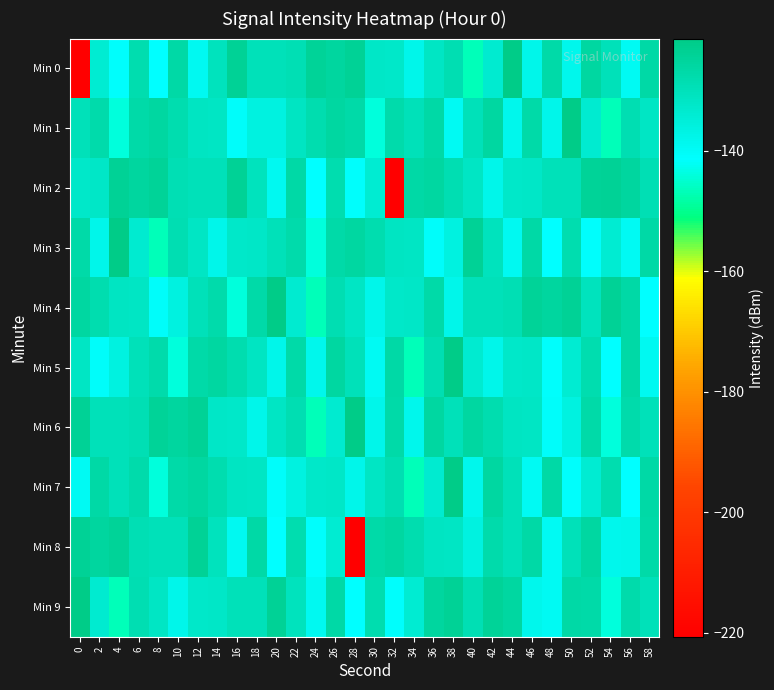

Which label corresponds to the largest value in the chart?

44